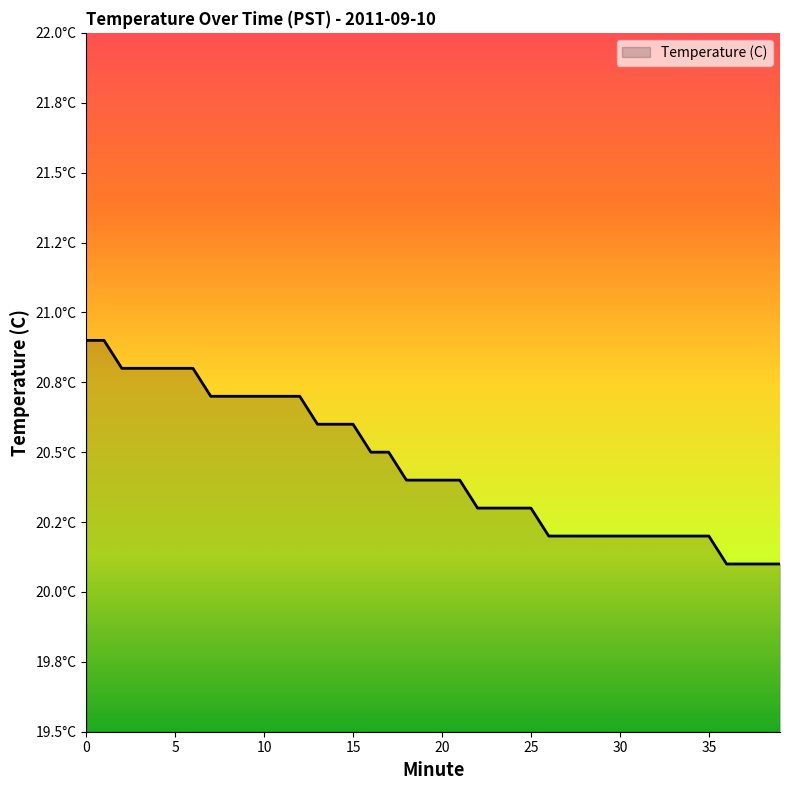

Does the chart have visible grid lines?

No